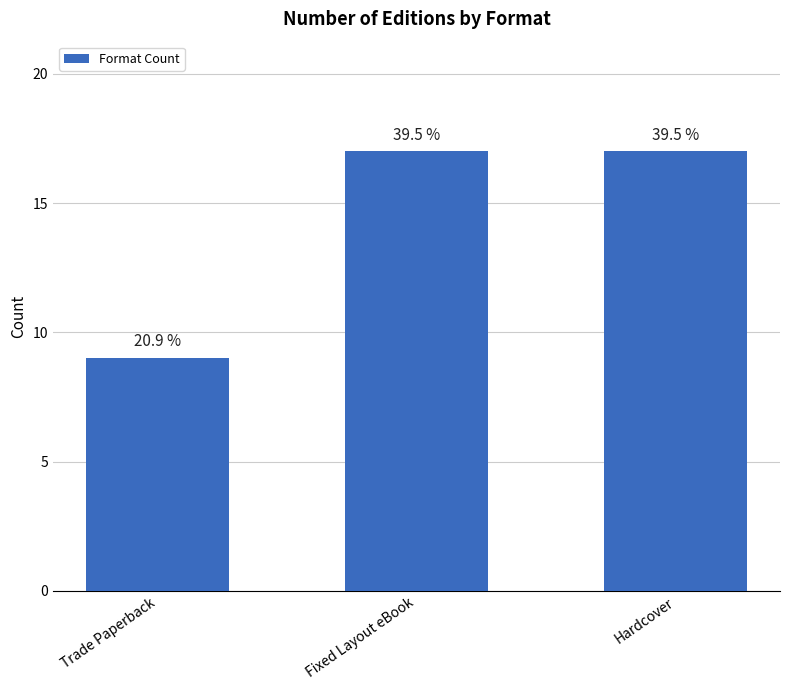

Are the bars grouped side by side (vs. stacked)?

No